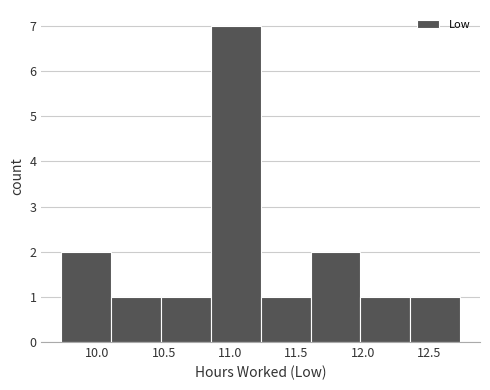

How tall is the bar that spans 11.605 to 11.980 on the x-axis? Neither the bar edges nor the heights are printed on the chart, so give them approximately, as read against the axes.

2